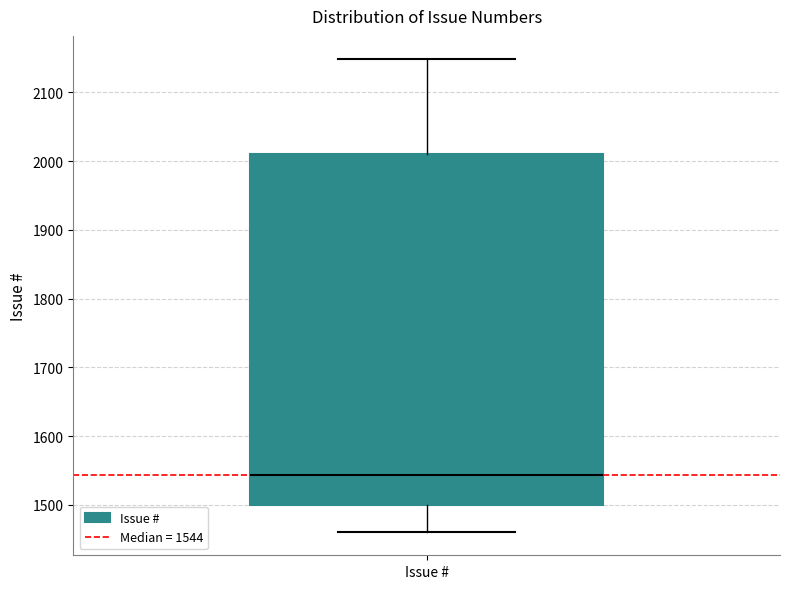

Read this box plot against the y-axis: the position of the median line, the range covered by the box, and the ends of both whiskers. The values are not printed on the chart, so give them approximately, as read against the axis.

median 1540, box 1500 to 2010, whiskers 1460 to 2150